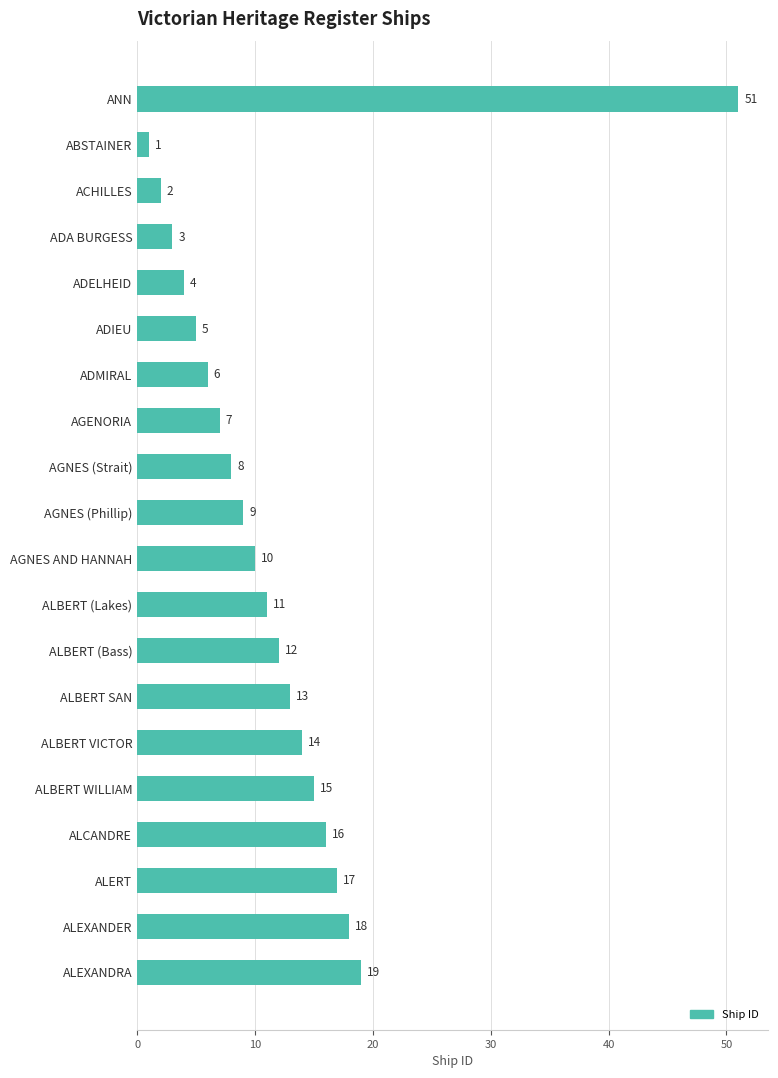

What position from the bottom is ALERT?

3